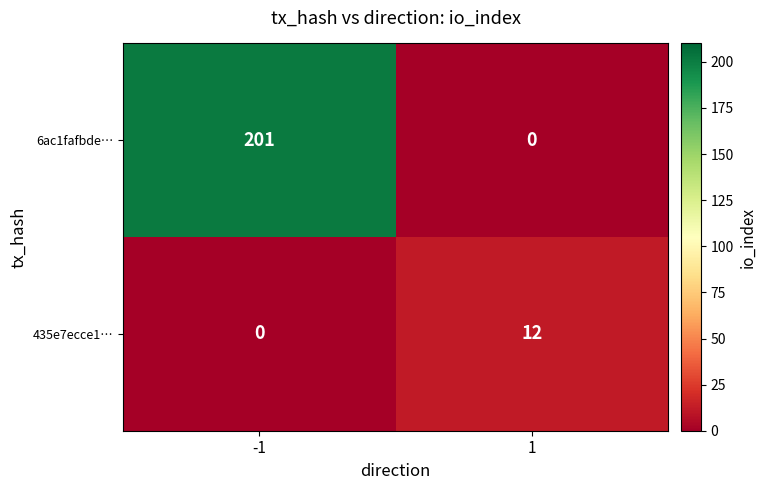

Which category has the highest value across all series?

-1